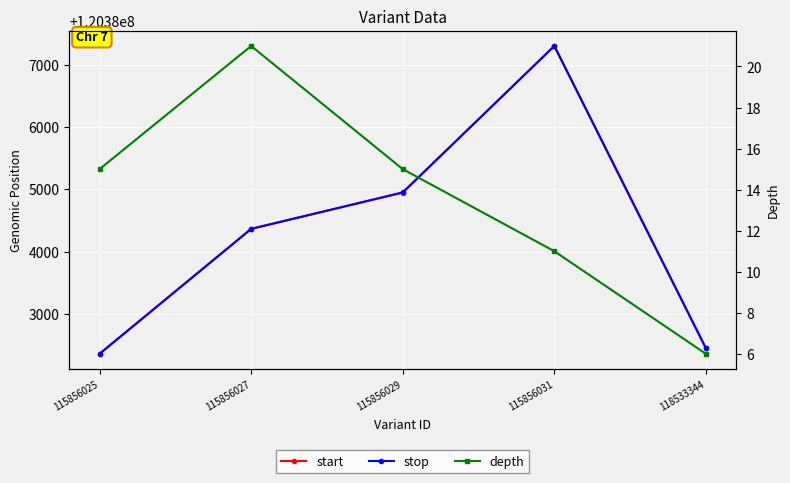

How many lines are shown in the chart?

3